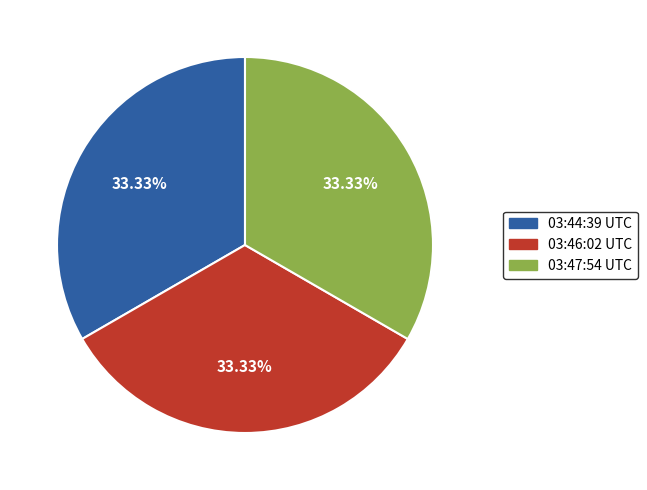

Is 03:47:54 UTC the majority of the pie?

No